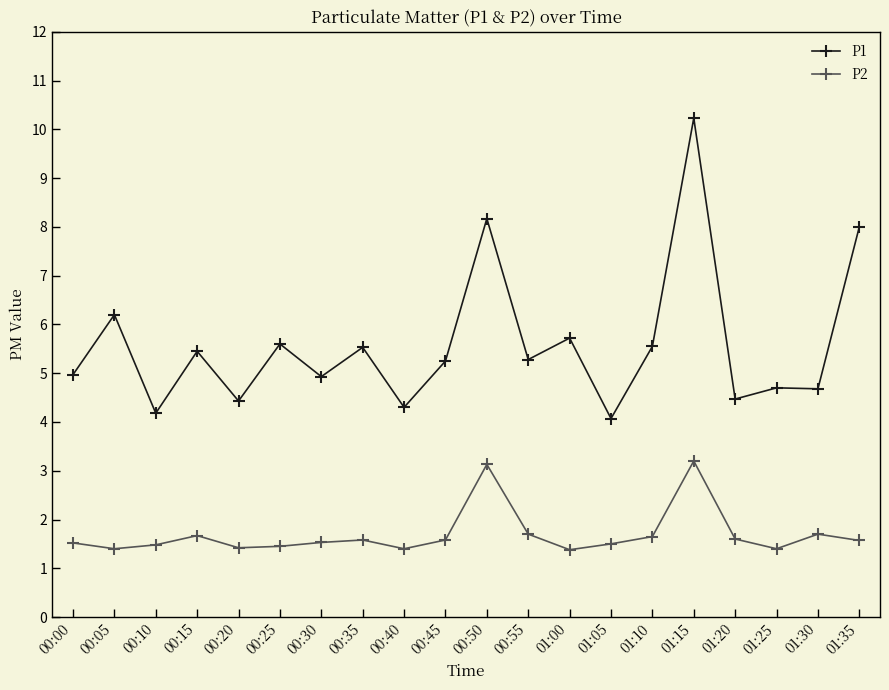

What are all the series names shown in the legend?

P1, P2